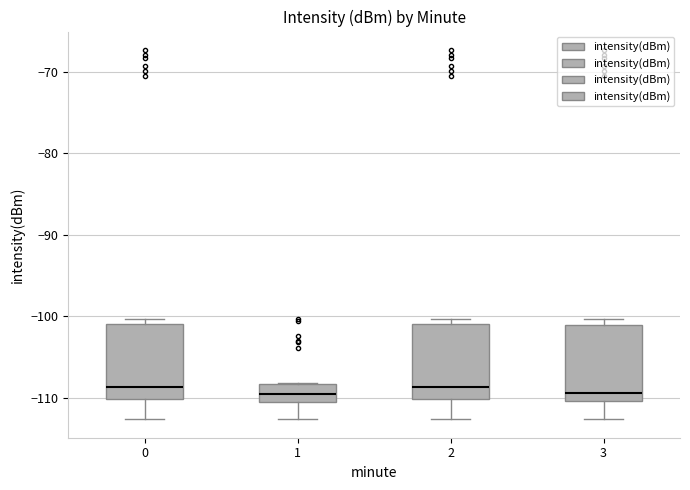

Where is the upper edge of the box at x = 1 on the y-axis? The values are not printed on the chart, so give them approximately, as read against the axis.

-108